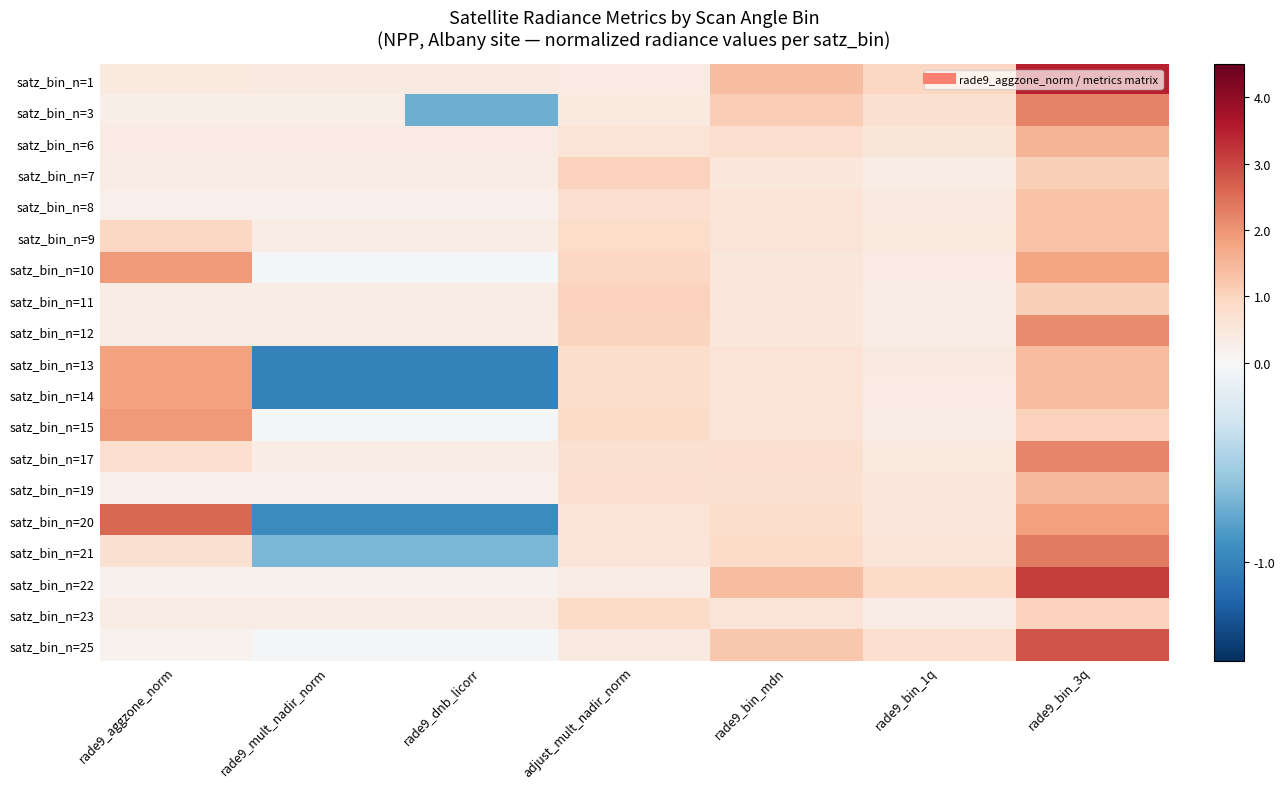

Between rade9_bin_1q and rade9_mult_nadir_norm, which is larger?

rade9_bin_1q